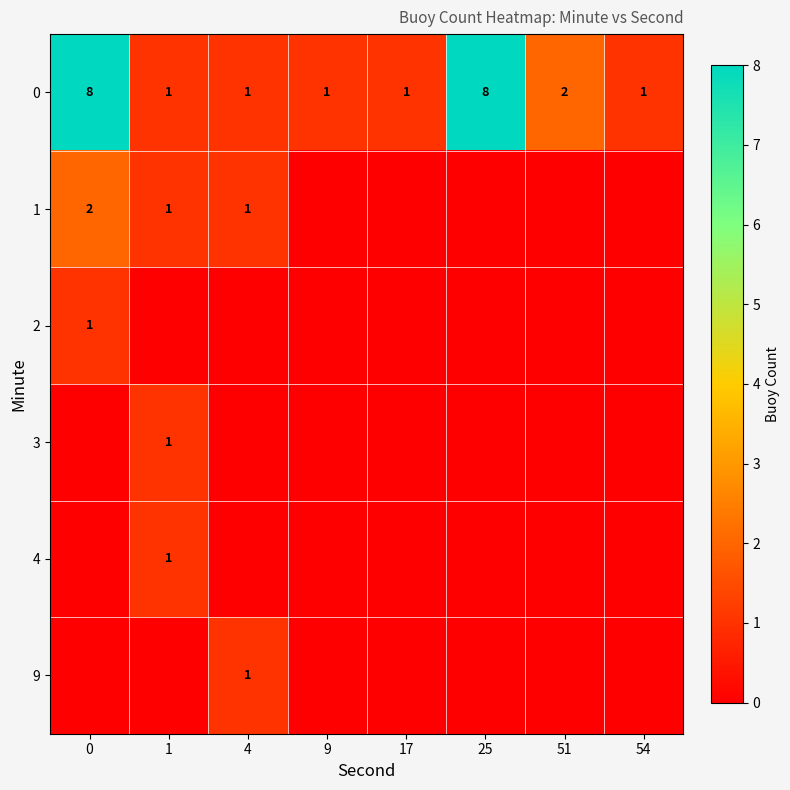

The value of 0 at 9 is 1. True or false?

True